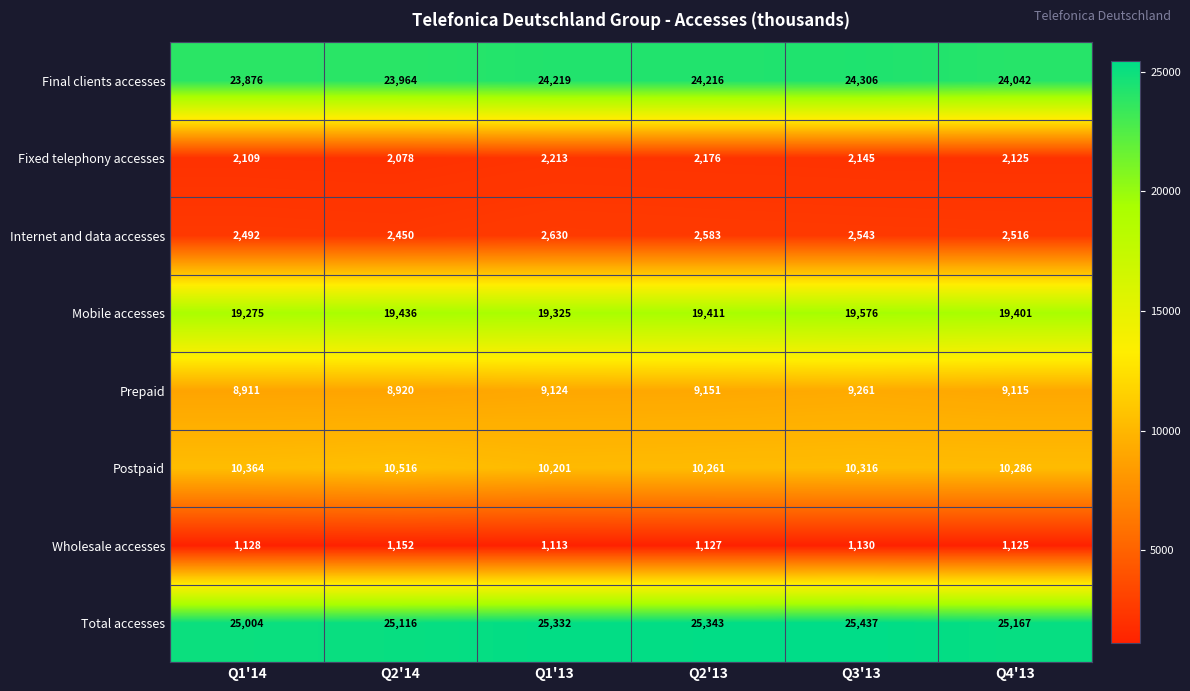

What is the sum of all Wholesale accesses values?

6775